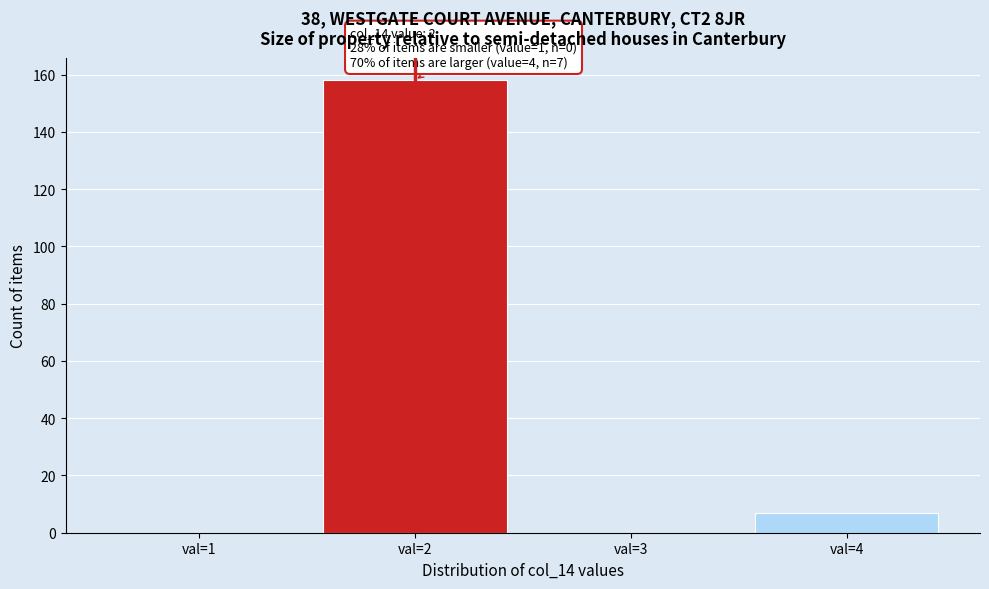

Reading right to left, what are all the values shown in this chart?

val=4=7	val=3=0	val=2=158	val=1=0